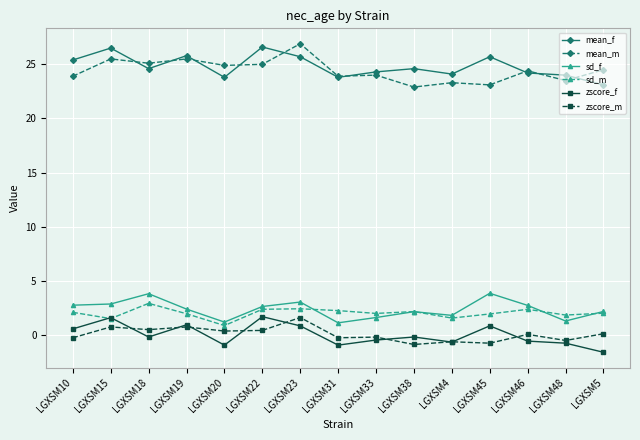

What is the spread (max minus min) of values at LGXSM23?

26.1